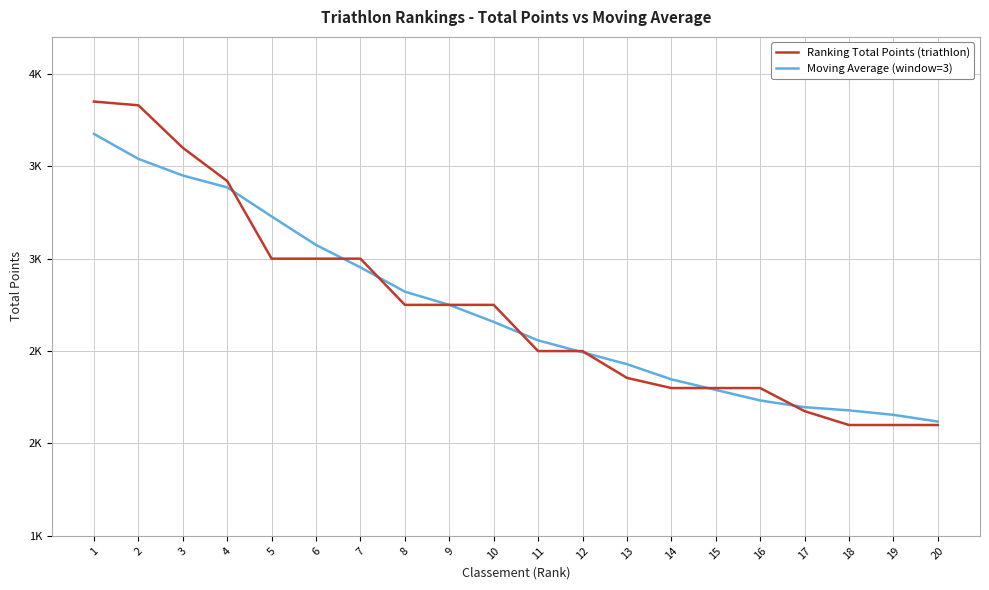

What is the value of the Ranking Total Points (triathlon) point at the 16th from the left?

2300.0